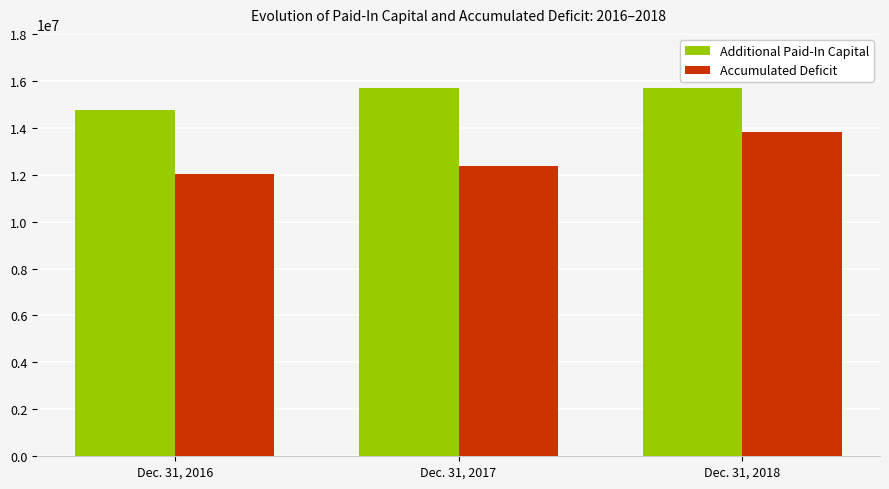

The Accumulated Deficit series shows 20342097 at Dec. 31, 2017. True or false?

False